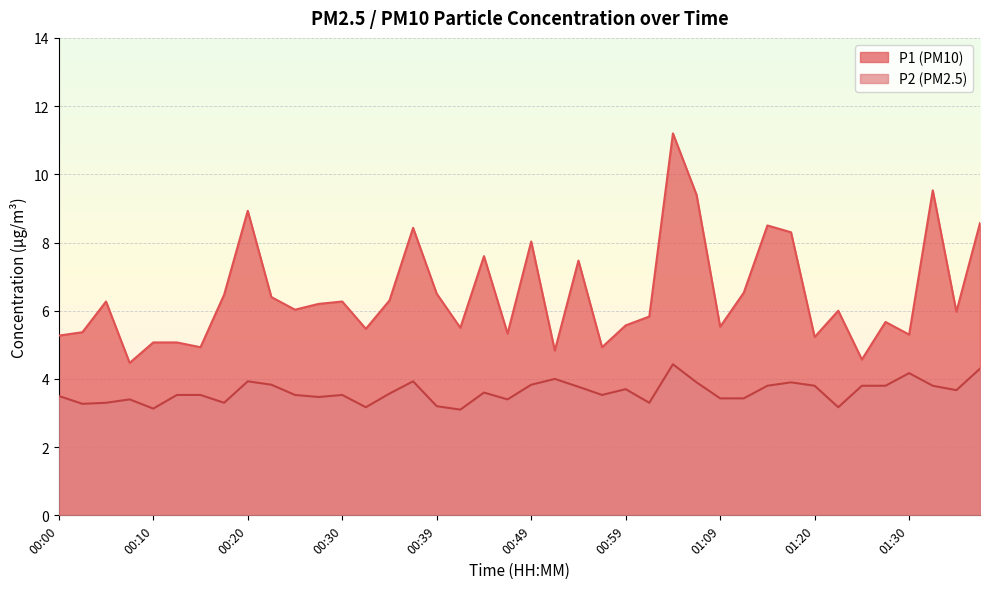

Reading left to right, list all the values displayed in this chart.

P1: 00:00=5.3	00:02=5.4	00:05=6.3	00:07=4.5	00:10=5.1	00:12=5.1	00:15=4.9	00:17=6.5	00:20=8.9	00:22=6.4	00:25=6.0	00:27=6.2	00:30=6.3	00:32=5.5	00:34=6.3	00:37=8.4	00:39=6.5	00:42=5.5	00:44=7.6	00:47=5.3	00:49=8.0	00:52=4.8	00:54=7.5	00:57=4.9	00:59=5.6	01:02=5.8	01:04=11.2	01:07=9.4	01:09=5.5	01:12=6.5	01:15=8.5	01:17=8.3	01:20=5.2	01:22=6.0	01:25=4.6	01:28=5.7	01:30=5.3	01:33=9.5	01:35=6.0	01:38=8.6
P2: 00:00=3.5	00:02=3.3	00:05=3.3	00:07=3.4	00:10=3.1	00:12=3.5	00:15=3.5	00:17=3.3	00:20=3.9	00:22=3.8	00:25=3.5	00:27=3.5	00:30=3.5	00:32=3.2	00:34=3.6	00:37=3.9	00:39=3.2	00:42=3.1	00:44=3.6	00:47=3.4	00:49=3.8	00:52=4.0	00:54=3.8	00:57=3.5	00:59=3.7	01:02=3.3	01:04=4.4	01:07=3.9	01:09=3.4	01:12=3.4	01:15=3.8	01:17=3.9	01:20=3.8	01:22=3.2	01:25=3.8	01:28=3.8	01:30=4.2	01:33=3.8	01:35=3.7	01:38=4.3